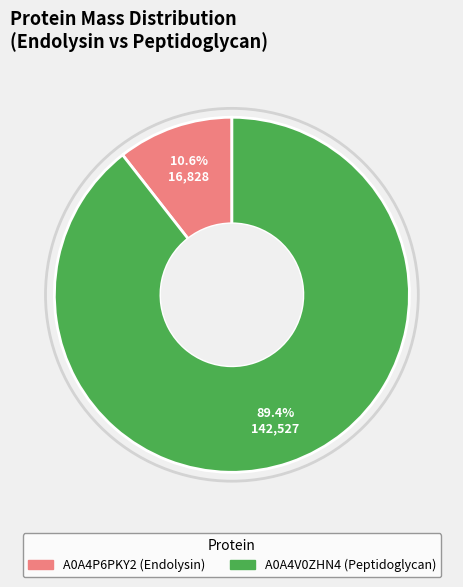

What percentage is the A0A4P6PKY2 slice, to the nearest percent?

11%